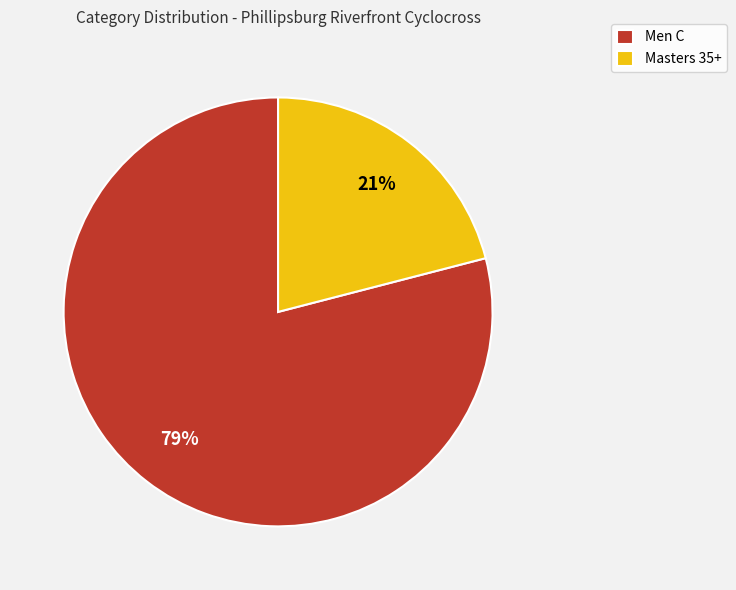

Does Masters 35+ account for over 50% of the chart?

No